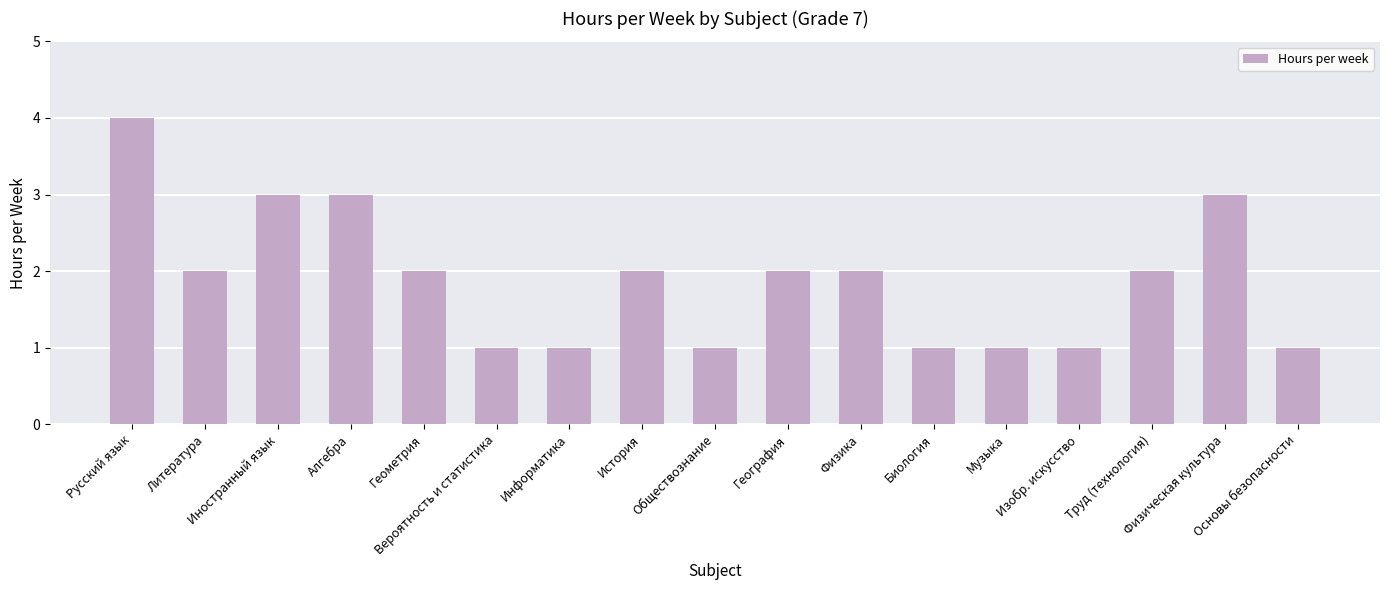

What is the label of the 14th bar from the left?

Изобр. искусство